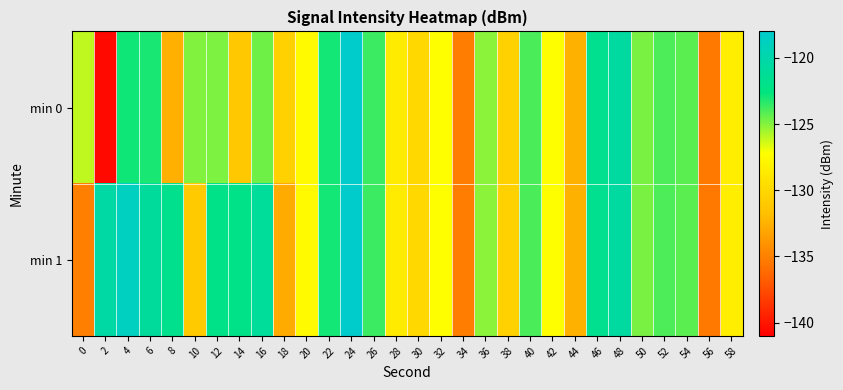

List the series in order of their peak value, highest first.

min 0, min 1